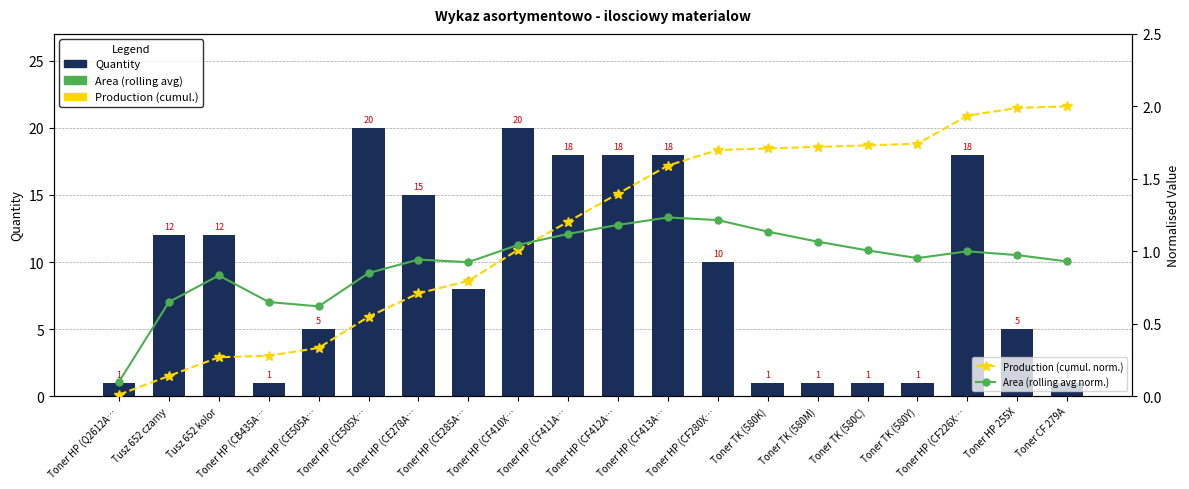

How many groups of bars are there?

20